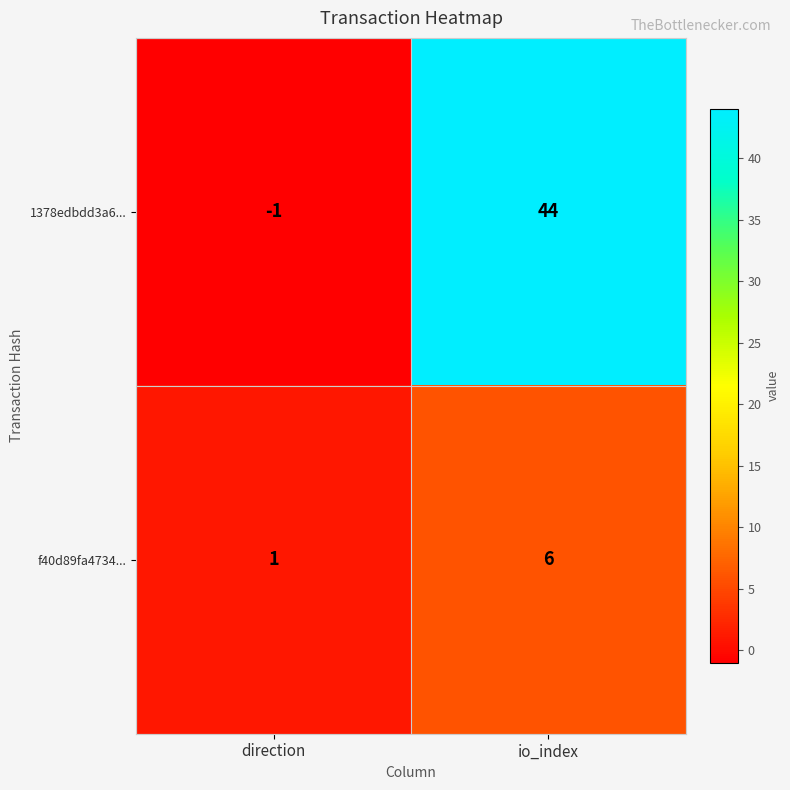

How many data points does each series have?

2